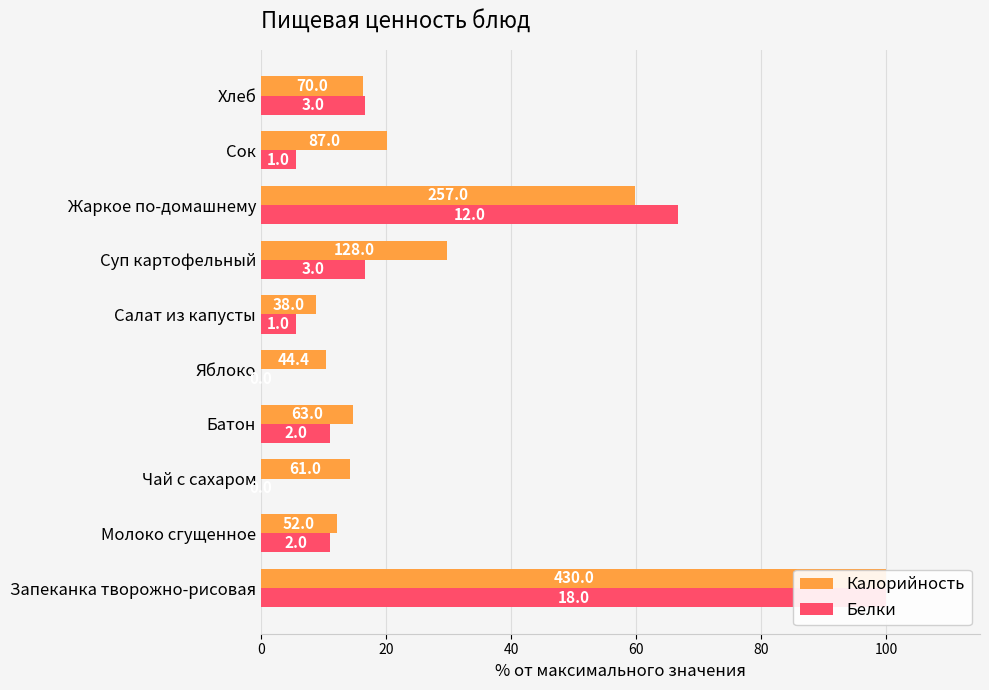

True or false: Калорийность has a value of 49.9 at Запеканка творожно-рисовая.

False